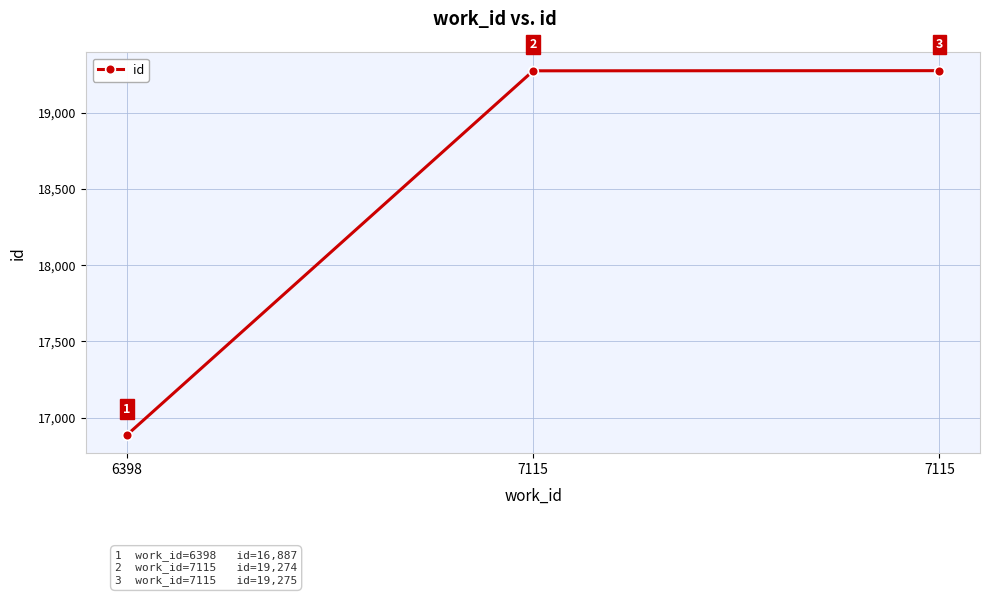

What is the minimum value shown in the chart?

16887